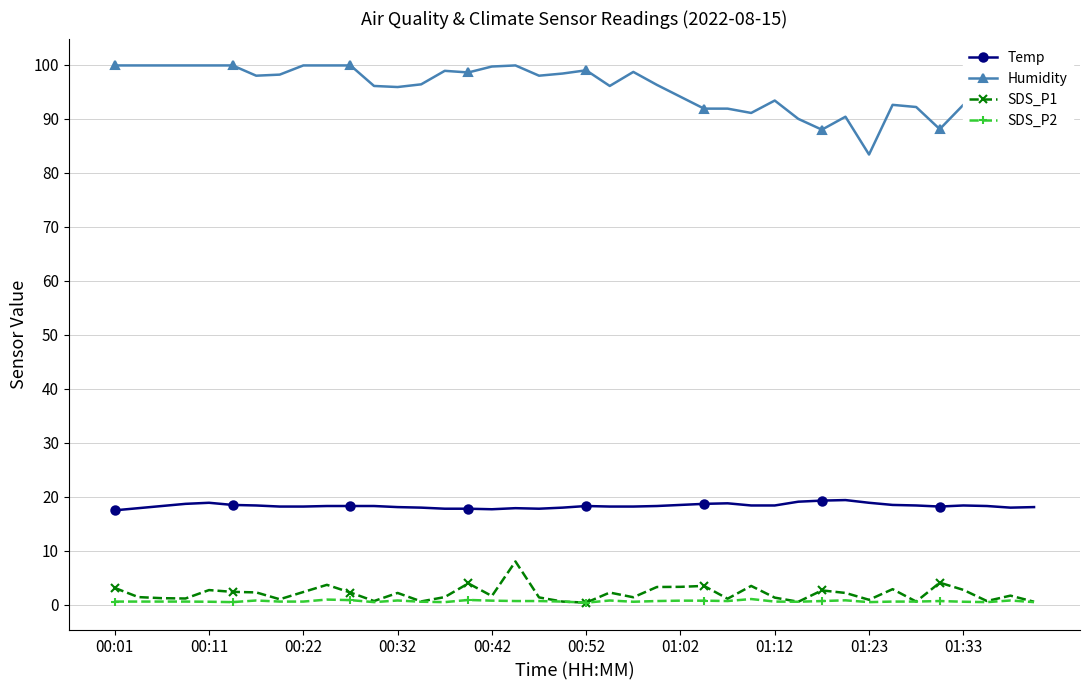

True or false: Humidity and Temp cross at least once.

False